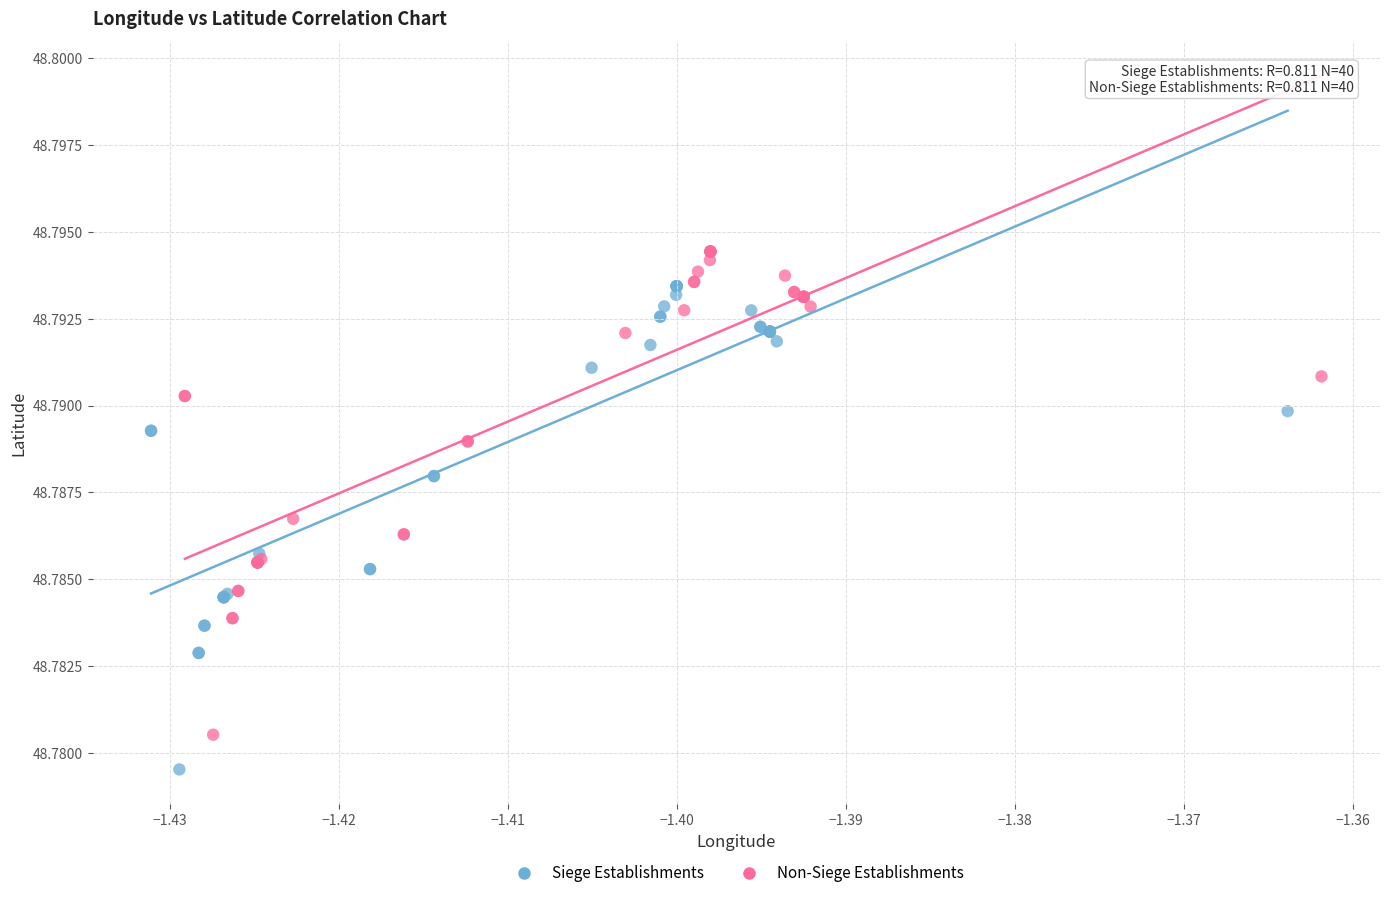

Which series reaches the maximum Y coordinate?

Non-Siege Establishments